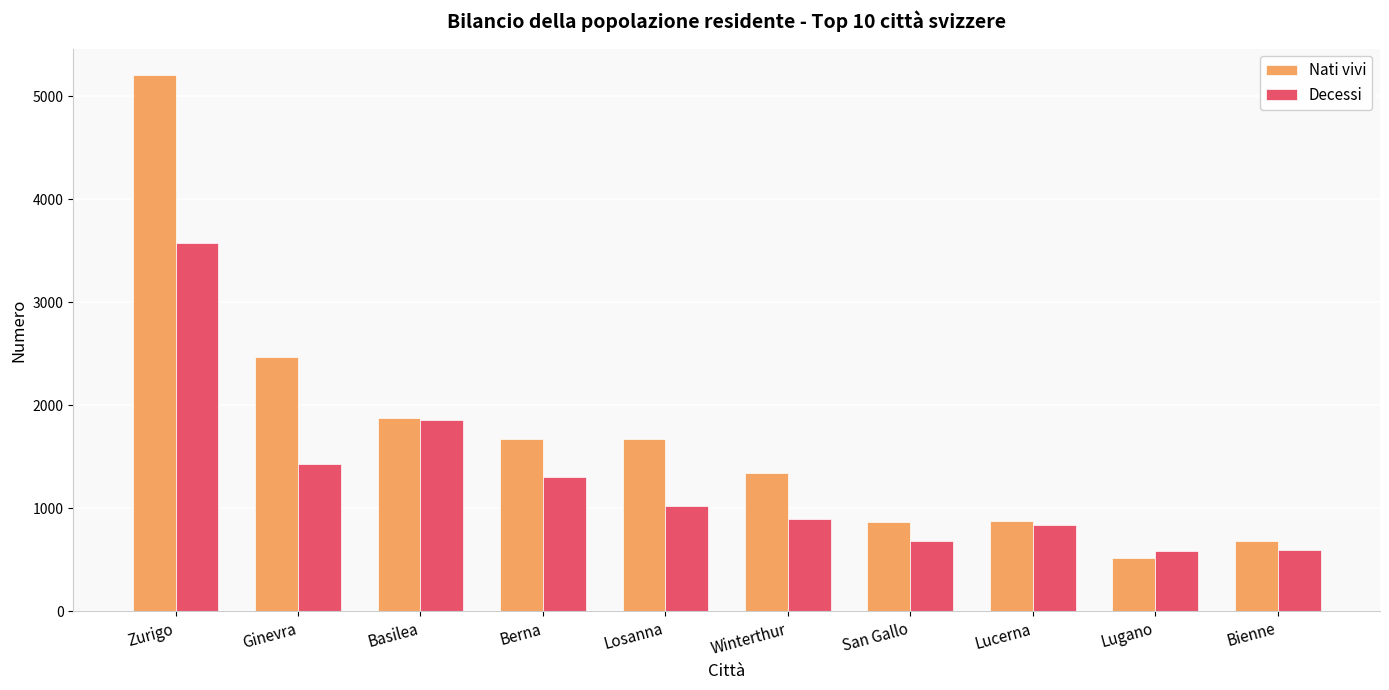

What is the spread (max minus min) of values at Lucerna?

38